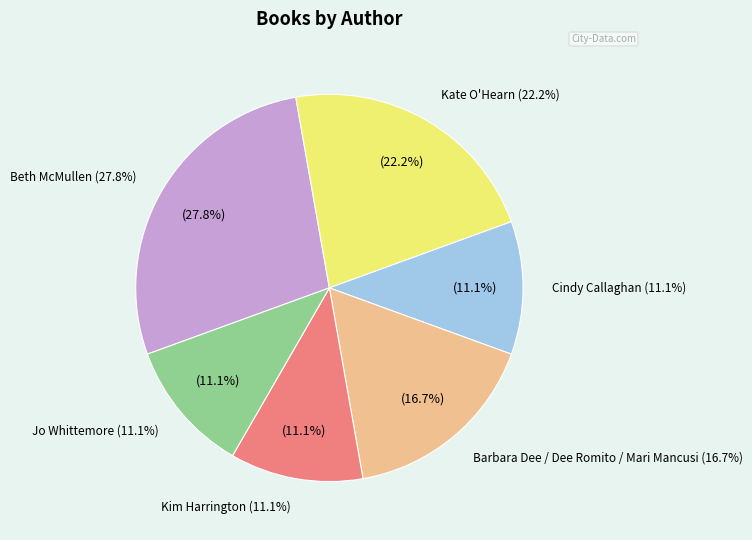

Is there any slice that represents more than half of the pie?

No